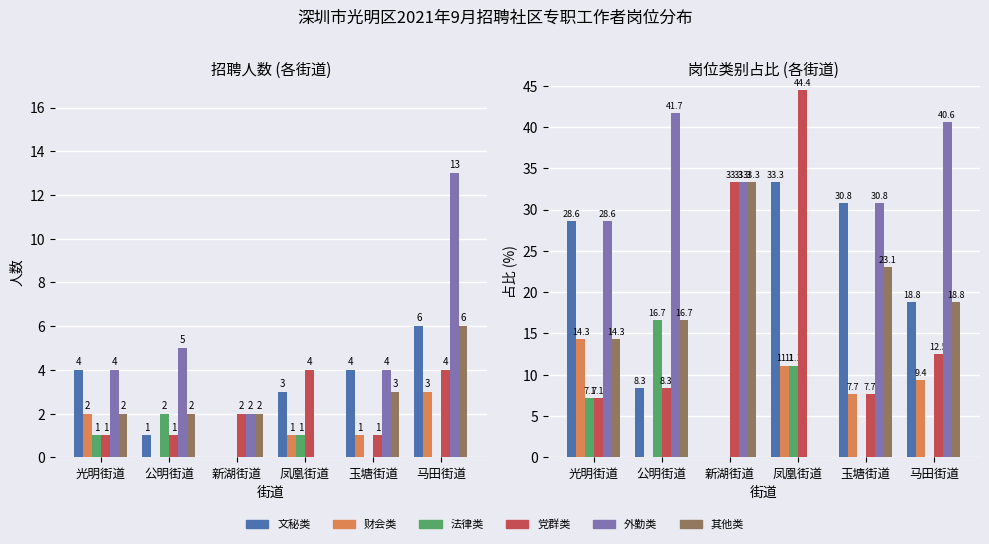

Which category has the highest value across all series?

凤凰街道